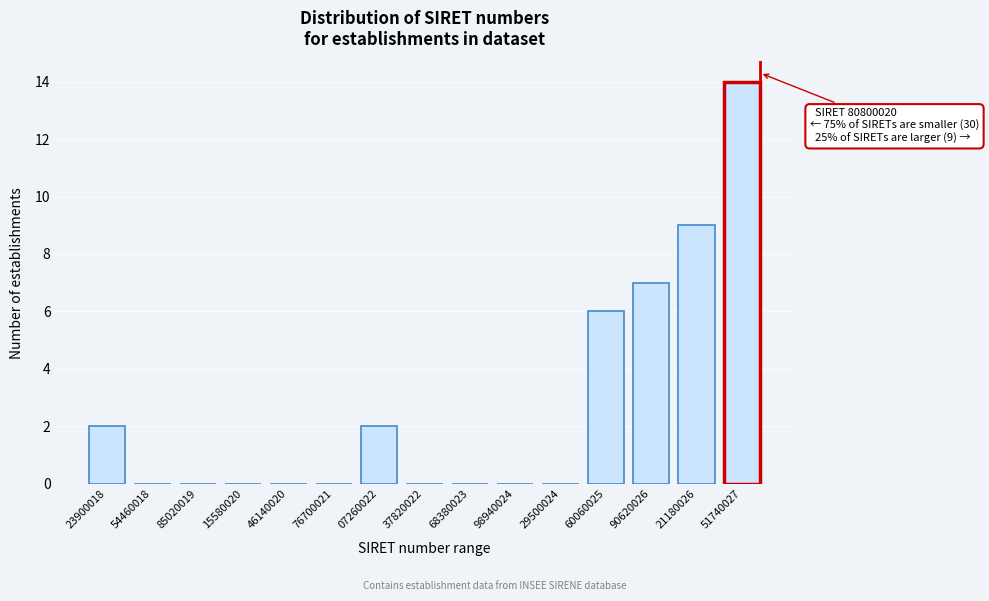

Reading left to right, what are all the values shown in this chart?

23900018=2	54460018=0	85020019=0	15580020=0	46140020=0	76700021=0	07260022=2	37820022=0	68380023=0	98940024=0	29500024=0	60060025=6	90620026=7	21180026=9	51740027=14